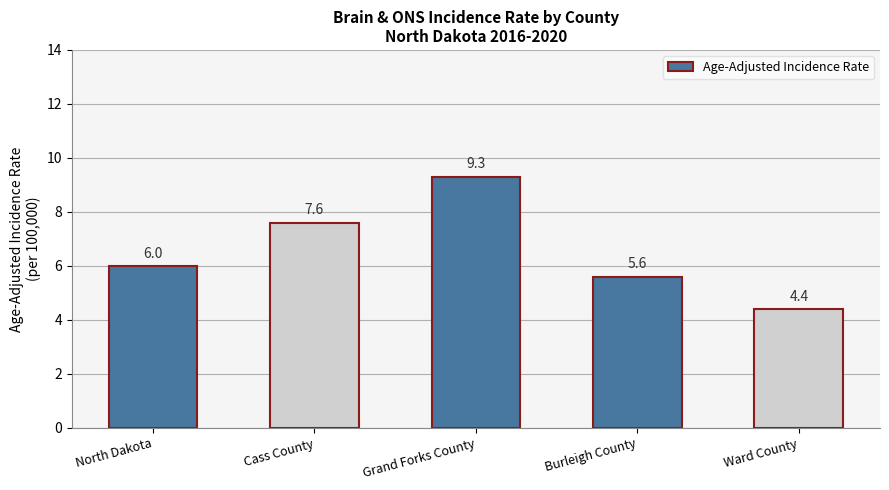

What is the ratio of the value at Cass County to the value at Burleigh County?

1.4